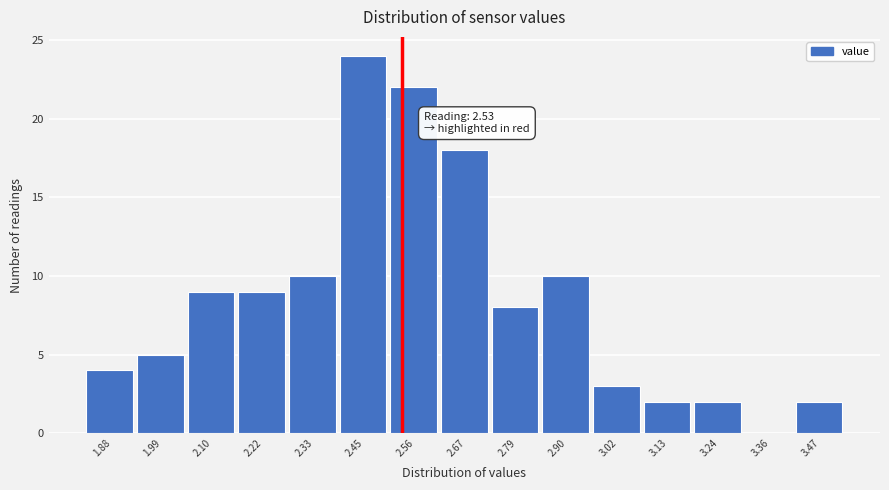

Over which range of the x-axis is the bar tallest?

2.390 to 2.504